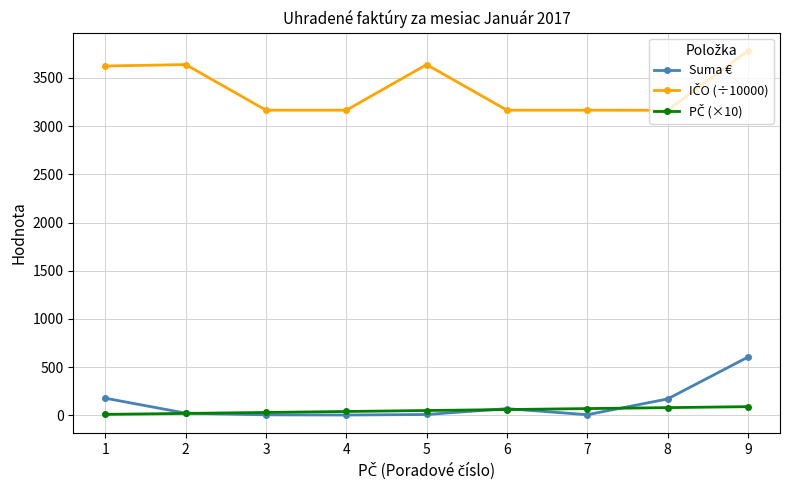

What is the value of the Suma € point at the 9th from the left?

603.9